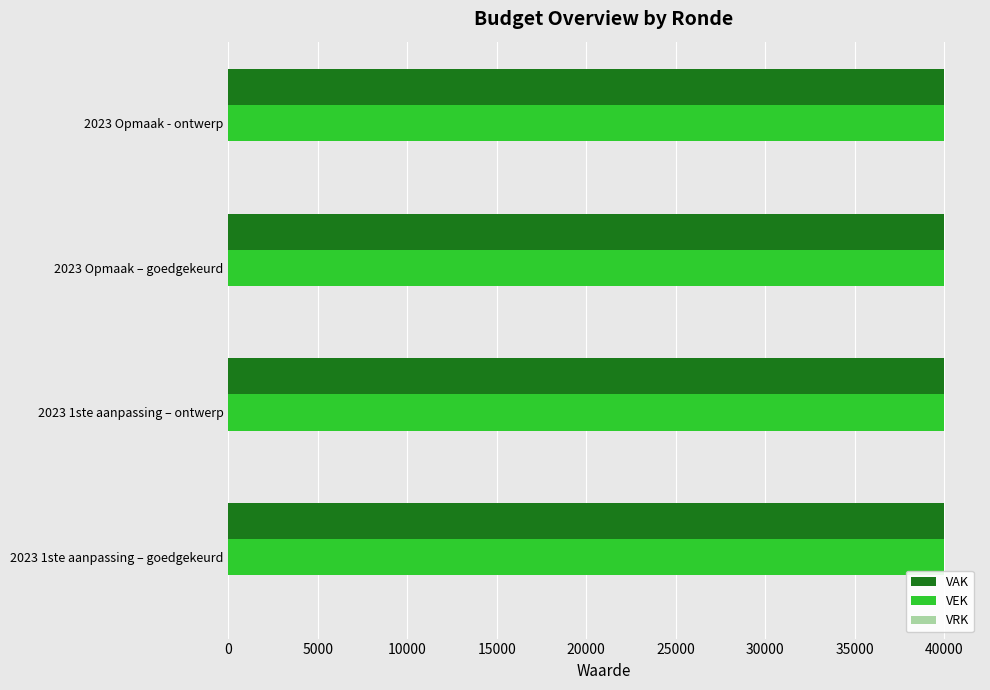

At which category is the sum across all series the highest?

2023 1ste aanpassing – goedgekeurd